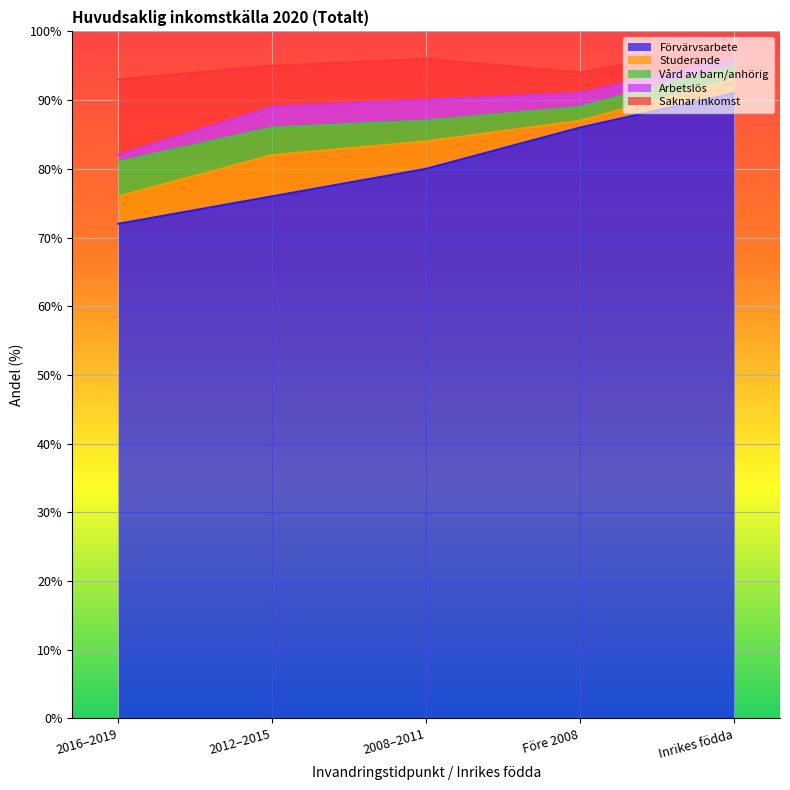

The value of Förvärvsarbete at 2016–2019 is 25. True or false?

False